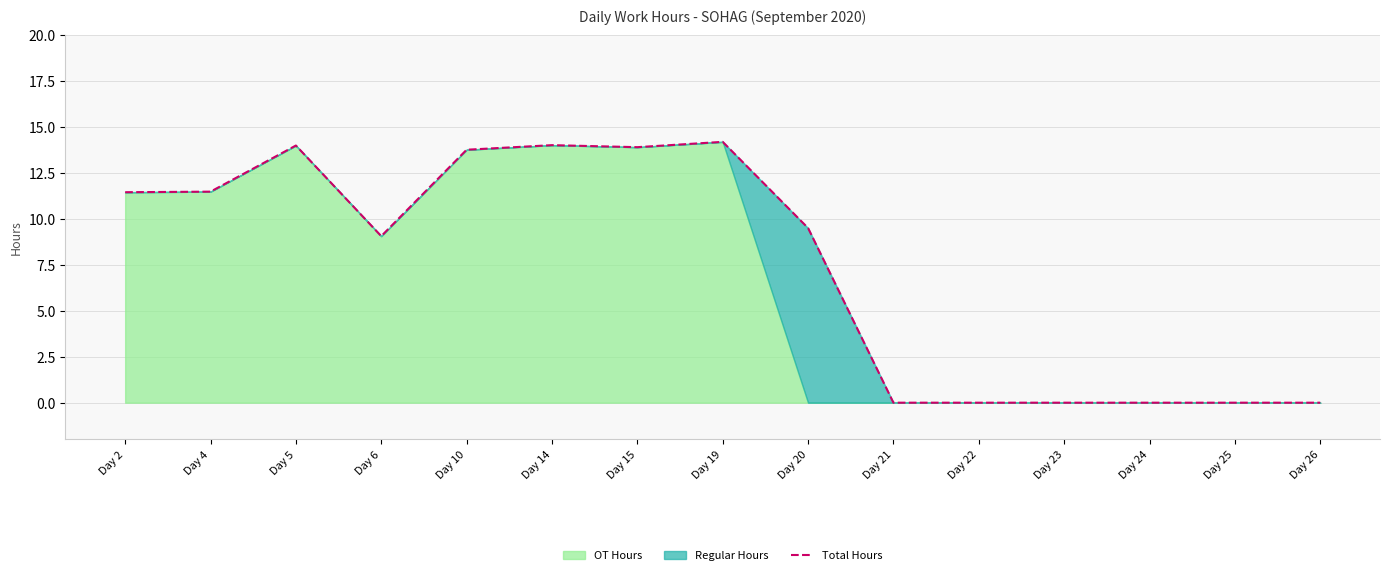

Where is the first local minimum?

Day 6